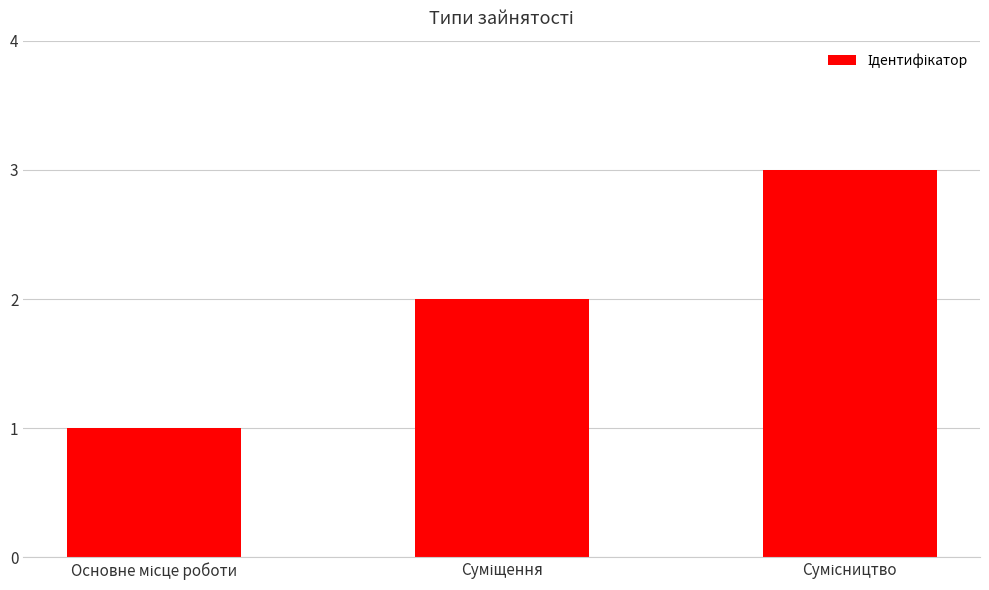

How many series are shown in this chart?

1